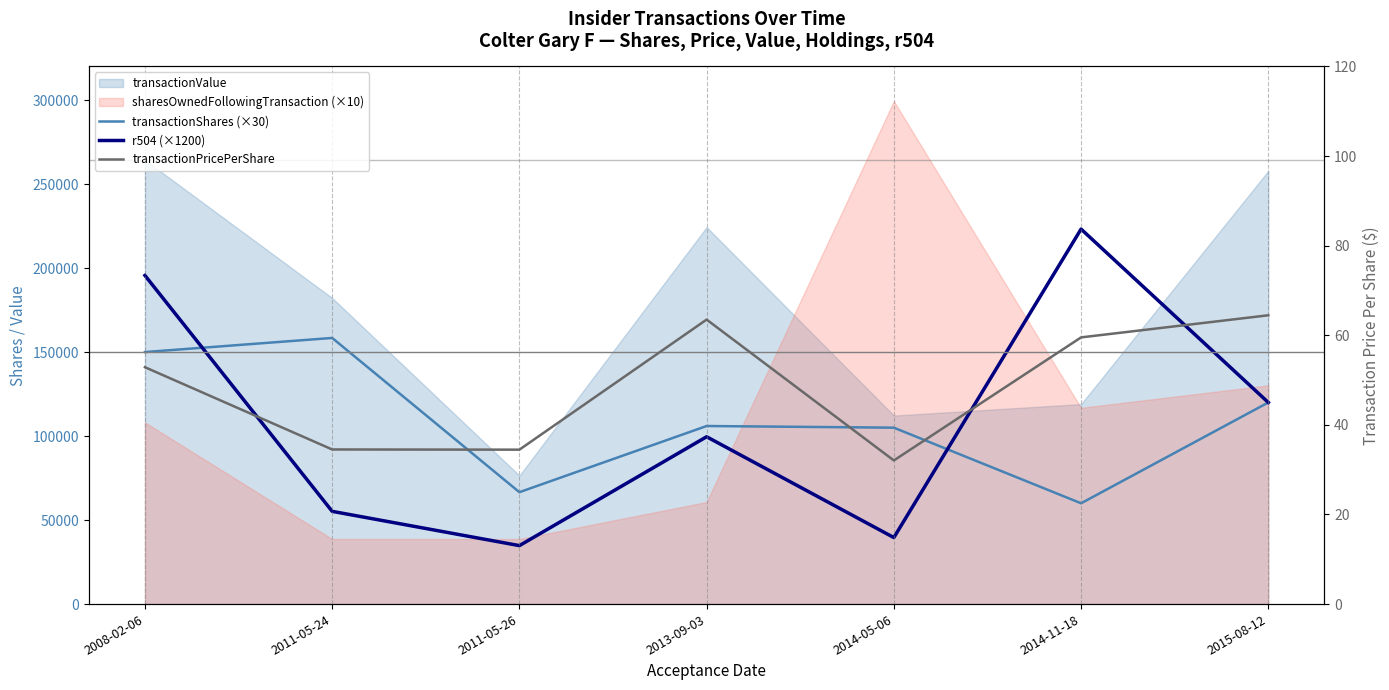

Reading left to right, extract all data points from this chart.

transactionShares (×30): 150000.0	158400.0	66600.0	105990.0	105000.0	60000.0	120000.0
r504 (×1200): 195600.0	55200.0	34800.0	99600.0	39600.0	223200.0	120000.0
transactionPricePerShare: 52.9	34.5	34.5	63.5	32.1	59.5	64.5